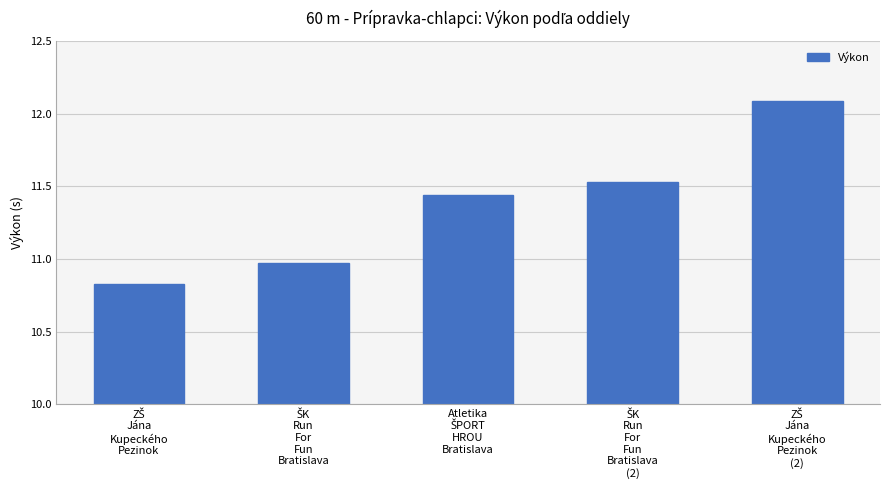

What is the greatest value displayed?

12.1